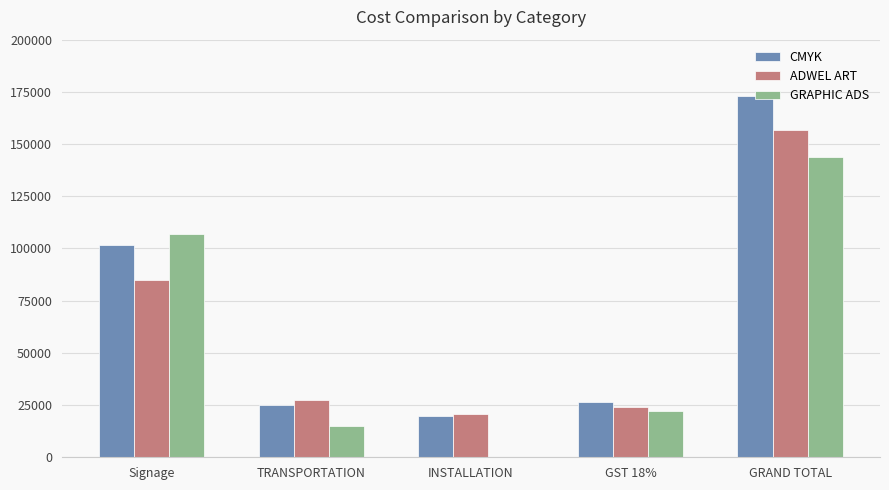

Where is CMYK nearest to the value 96609?

Signage